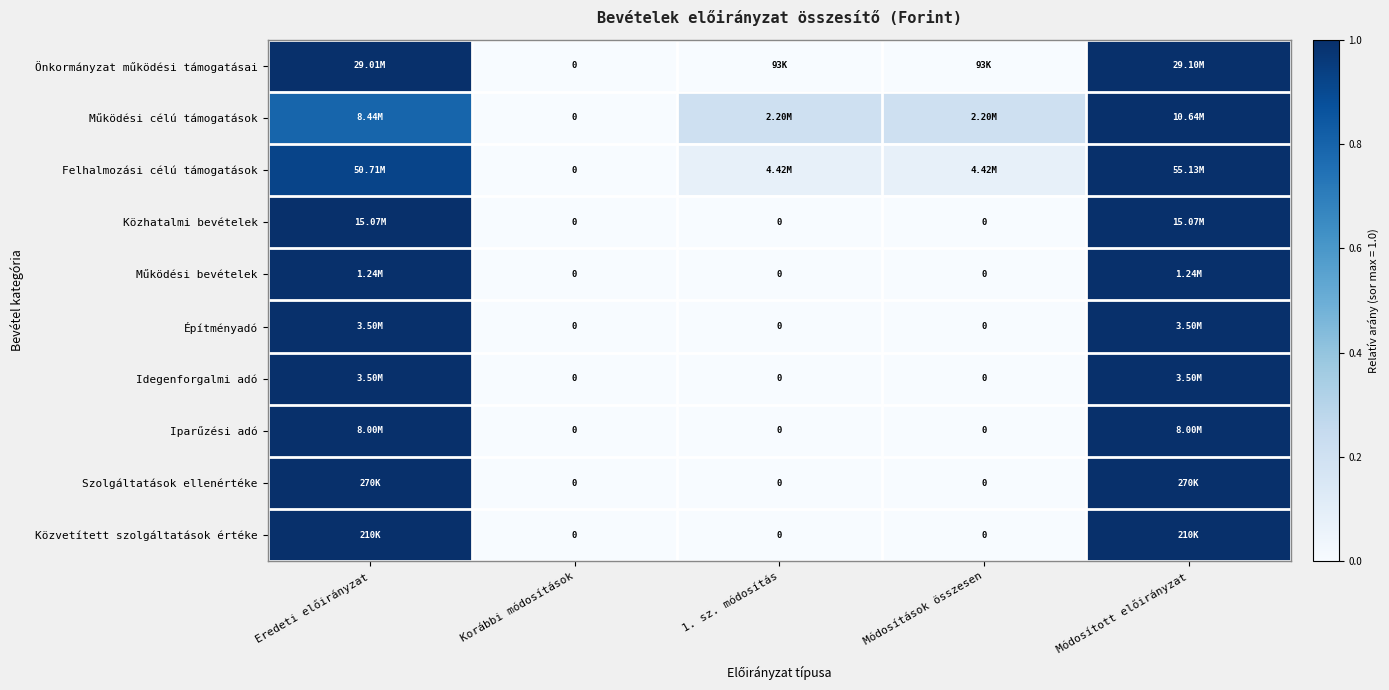

Which label corresponds to the largest value in the chart?

Módosított előirányzat